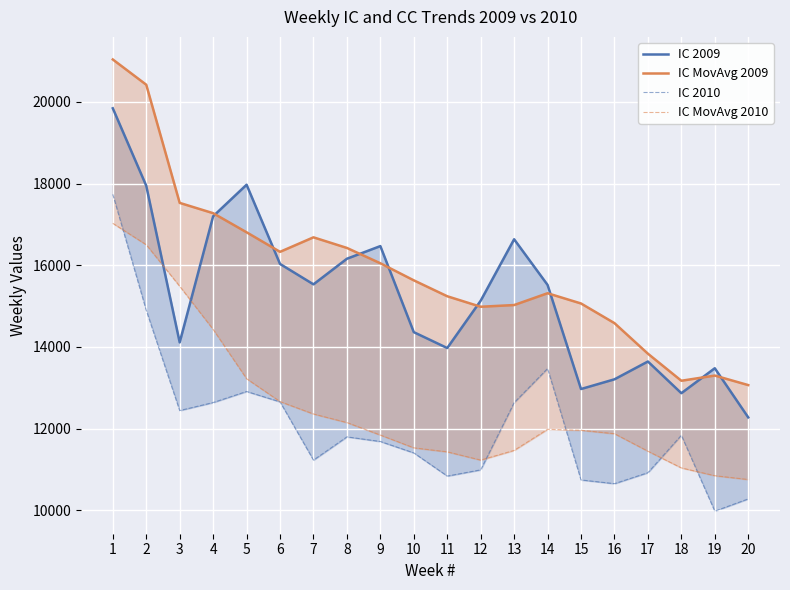

Where is the first local minimum for IC 2010?

3